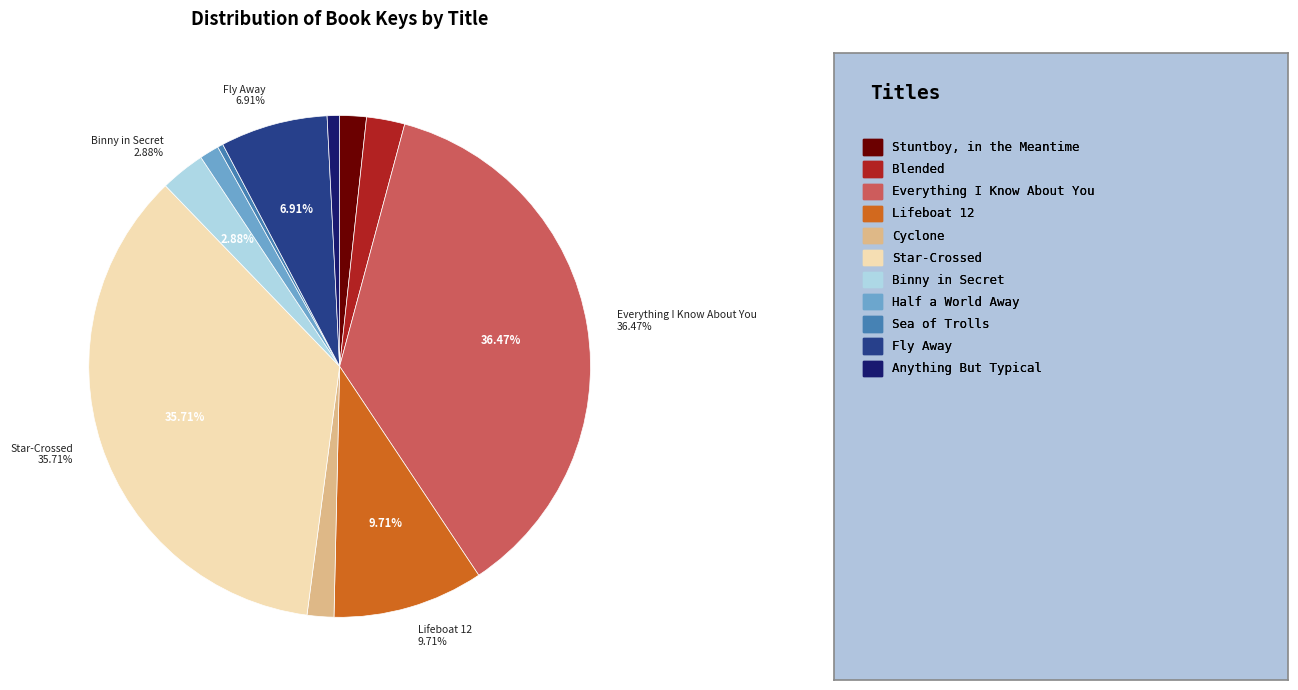

Does any single category account for the majority?

No